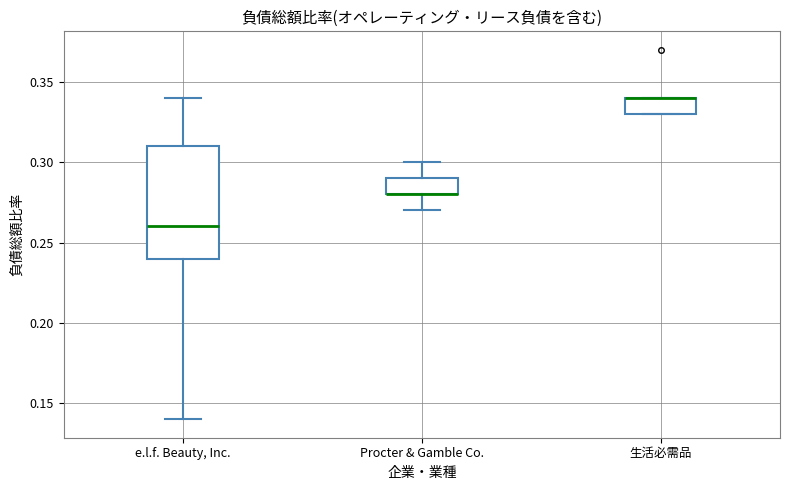

Where does the lower whisker of the box for Procter & Gamble Co. end on the y-axis? The values are not printed on the chart, so give them approximately, as read against the axis.

0.27